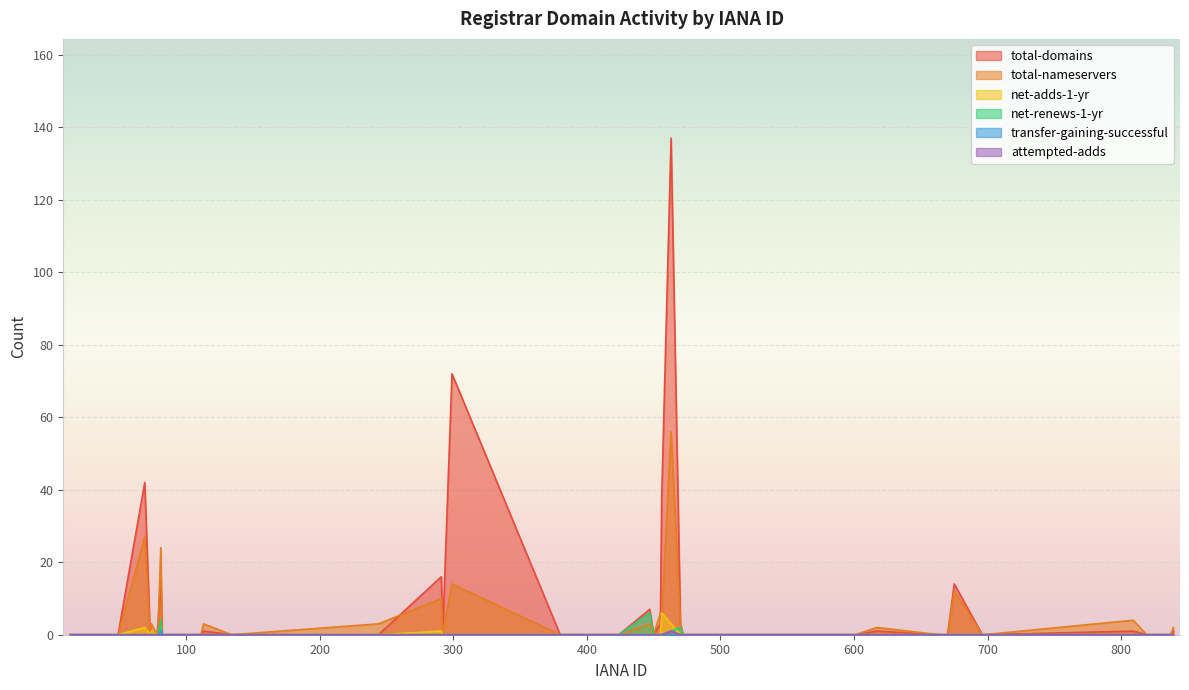

Reading left to right, what are all the values shown in this chart?

total-domains: 13=0	15=0	49=0	69=42	73=0	74=1	78=0	79=3	81=17	82=0	100=0	106=0	111=0	113=1	134=0	244=0	291=16	292=0	299=72	380=0	411=0	424=0	447=7	450=0	455=3	456=38	463=137	470=3	472=0	601=0	617=1	664=0	670=0	675=14	696=0	697=0	809=1	819=0	837=0	839=1
total-nameservers: 13=0	15=0	49=0	69=27	73=0	74=3	78=0	79=2	81=24	82=0	100=0	106=0	111=0	113=3	134=0	244=3	291=10	292=0	299=14	380=0	411=0	424=0	447=3	450=0	455=6	456=5	463=56	470=3	472=0	601=0	617=2	664=0	670=0	675=12	696=0	697=0	809=4	819=0	837=0	839=2
net-adds-1-yr: 13=0	15=0	49=0	69=2	73=0	74=1	78=0	79=0	81=0	82=0	100=0	106=0	111=0	113=0	134=0	244=0	291=1	292=0	299=0	380=0	411=0	424=0	447=0	450=0	455=0	456=6	463=3	470=0	472=0	601=0	617=0	664=0	670=0	675=0	696=0	697=0	809=0	819=0	837=0	839=0
net-renews-1-yr: 13=0	15=0	49=0	69=0	73=0	74=0	78=0	79=0	81=4	82=0	100=0	106=0	111=0	113=0	134=0	244=0	291=0	292=0	299=0	380=0	411=0	424=0	447=6	450=0	455=0	456=0	463=1	470=2	472=0	601=0	617=0	664=0	670=0	675=0	696=0	697=0	809=0	819=0	837=0	839=0
transfer-gaining-successful: 13=0	15=0	49=0	69=0	73=0	74=0	78=0	79=0	81=1	82=0	100=0	106=0	111=0	113=0	134=0	244=0	291=0	292=0	299=0	380=0	411=0	424=0	447=0	450=0	455=0	456=0	463=0	470=0	472=0	601=0	617=0	664=0	670=0	675=0	696=0	697=0	809=0	819=0	837=0	839=0
attempted-adds: 13=0	15=0	49=0	69=0	73=0	74=0	78=0	79=0	81=0	82=0	100=0	106=0	111=0	113=0	134=0	244=0	291=0	292=0	299=0	380=0	411=0	424=0	447=0	450=0	455=0	456=0	463=1	470=0	472=0	601=0	617=0	664=0	670=0	675=0	696=0	697=0	809=0	819=0	837=0	839=0